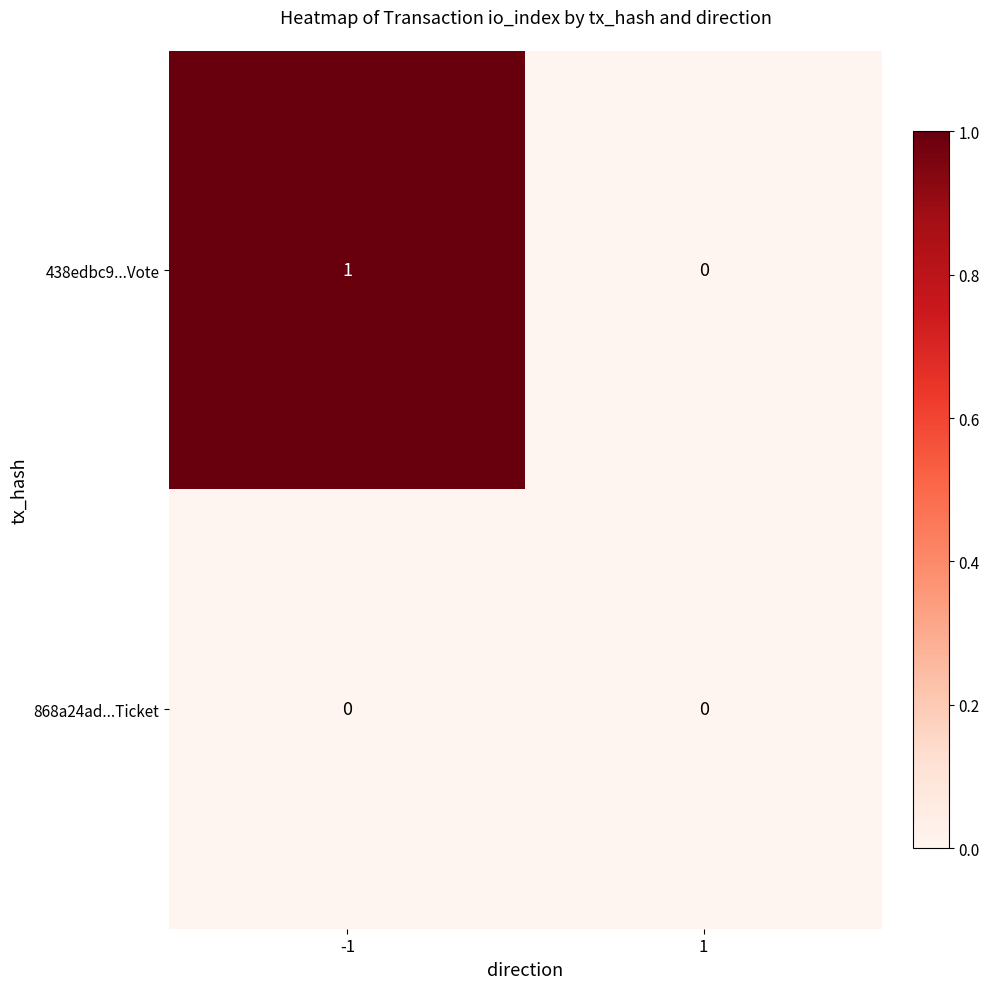

The 438edbc9...Vote series shows 0 at 1. True or false?

True